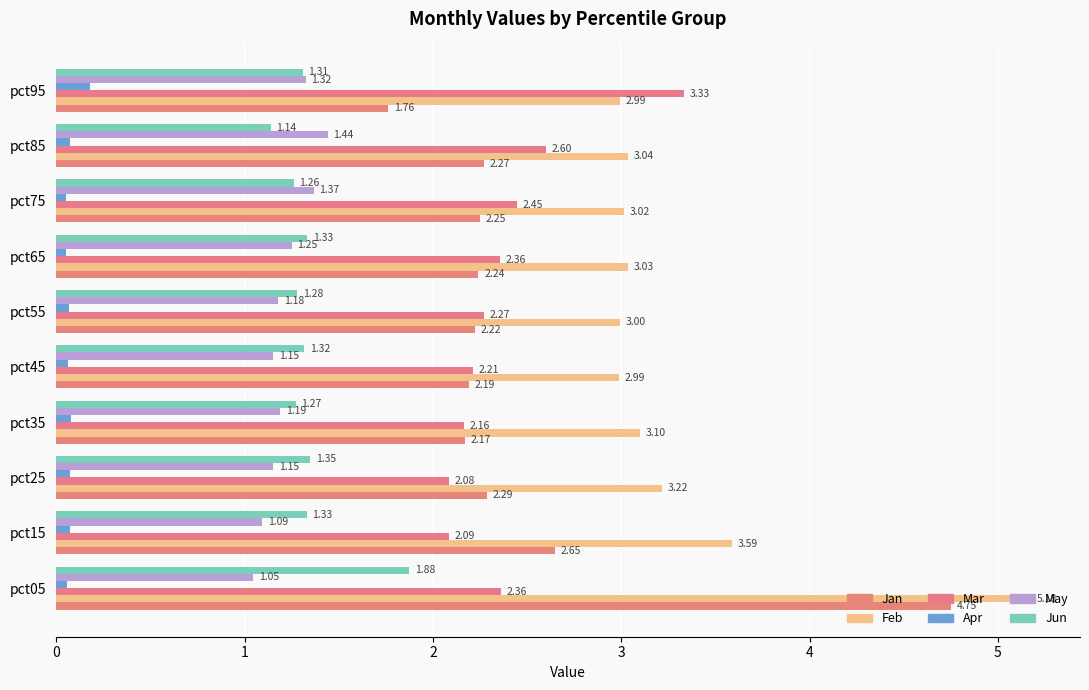

What is the value of the Mar bar at the 2nd from the left?

2.1